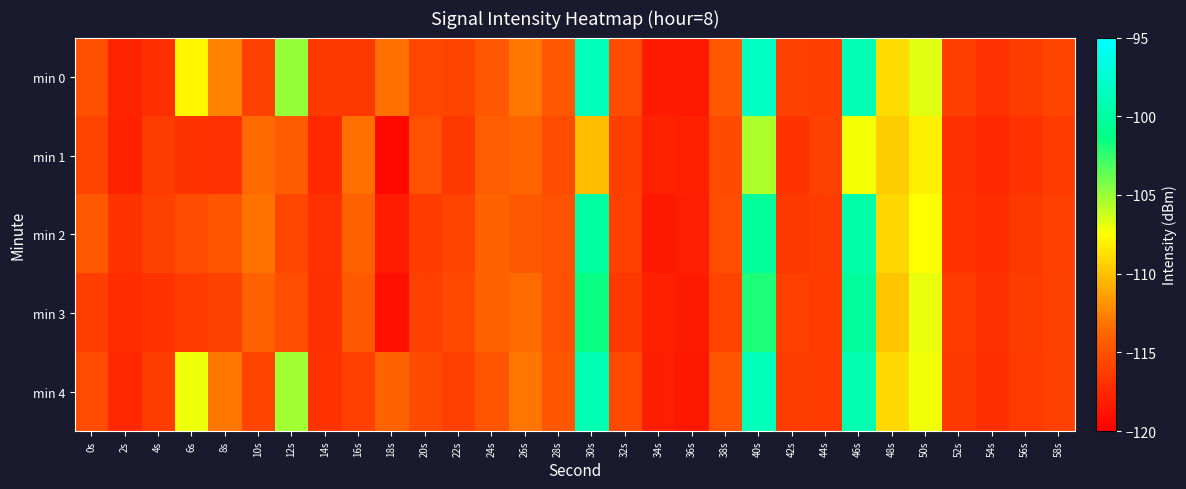

Reading left to right, what are all the values shown in this chart?

min 0: 0s=-115.1	2s=-117.7	4s=-117.2	6s=-107.8	8s=-112.5	10s=-116.0	12s=-104.9	14s=-116.6	16s=-116.5	18s=-113.4	20s=-115.6	22s=-115.8	24s=-114.6	26s=-113.0	28s=-114.6	30s=-98.6	32s=-115.3	34s=-118.3	36s=-118.4	38s=-114.6	40s=-98.2	42s=-116.0	44s=-116.1	46s=-98.9	48s=-108.9	50s=-106.8	52s=-116.2	54s=-116.9	56s=-116.2	58s=-115.8
min 1: 0s=-115.8	2s=-117.9	4s=-116.3	6s=-116.9	8s=-117.0	10s=-113.6	12s=-114.4	14s=-117.5	16s=-113.3	18s=-119.4	20s=-115.0	22s=-116.5	24s=-114.2	26s=-113.8	28s=-115.3	30s=-110.2	32s=-116.1	34s=-117.9	36s=-118.0	38s=-115.4	40s=-105.5	42s=-116.8	44s=-115.9	46s=-107.3	48s=-109.5	50s=-108.1	52s=-117.0	54s=-117.5	56s=-116.8	58s=-116.3
min 2: 0s=-114.5	2s=-116.8	4s=-115.9	6s=-115.3	8s=-114.8	10s=-113.2	12s=-115.7	14s=-116.9	16s=-114.1	18s=-118.2	20s=-116.3	22s=-115.8	24s=-113.9	26s=-114.5	28s=-115.0	30s=-99.8	32s=-116.0	34s=-118.5	36s=-118.1	38s=-115.2	40s=-100.3	42s=-116.5	44s=-116.2	46s=-99.5	48s=-109.1	50s=-107.5	52s=-116.8	54s=-117.2	56s=-116.5	58s=-116.0
min 3: 0s=-116.1	2s=-117.2	4s=-116.8	6s=-116.3	8s=-115.9	10s=-114.0	12s=-115.2	14s=-117.0	16s=-114.5	18s=-119.0	20s=-116.0	22s=-115.5	24s=-114.0	26s=-113.5	28s=-115.0	30s=-101.5	32s=-116.5	34s=-118.0	36s=-118.3	38s=-115.8	40s=-102.0	42s=-116.0	44s=-116.3	46s=-100.2	48s=-109.8	50s=-107.0	52s=-116.3	54s=-117.0	56s=-116.2	58s=-115.9
min 4: 0s=-115.3	2s=-117.5	4s=-116.2	6s=-107.1	8s=-113.0	10s=-115.8	12s=-105.2	14s=-116.8	16s=-116.0	18s=-113.9	20s=-115.4	22s=-116.0	24s=-114.8	26s=-113.1	28s=-114.7	30s=-99.1	32s=-115.5	34s=-118.1	36s=-118.5	38s=-114.8	40s=-98.8	42s=-116.2	44s=-116.3	46s=-99.2	48s=-109.0	50s=-107.2	52s=-116.5	54s=-117.1	56s=-116.4	58s=-115.9